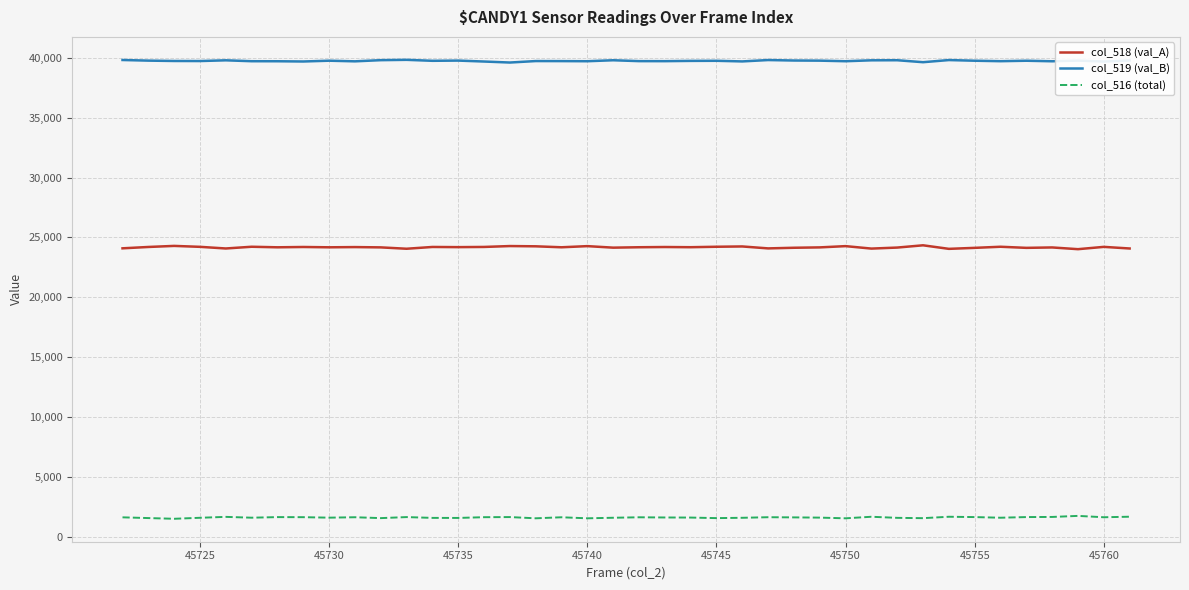

Rank the series by their average value, from lowest to highest.

col_516 (total), col_518 (val_A), col_519 (val_B)